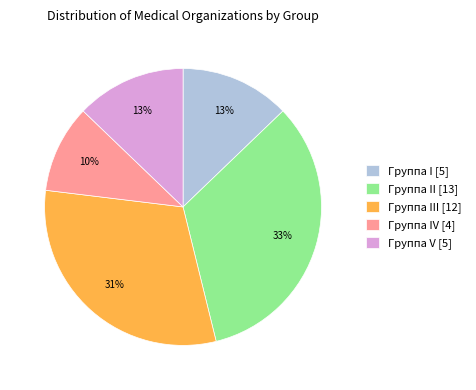

Is the sum of Группа I [5] and Группа V [5] greater than half?

No